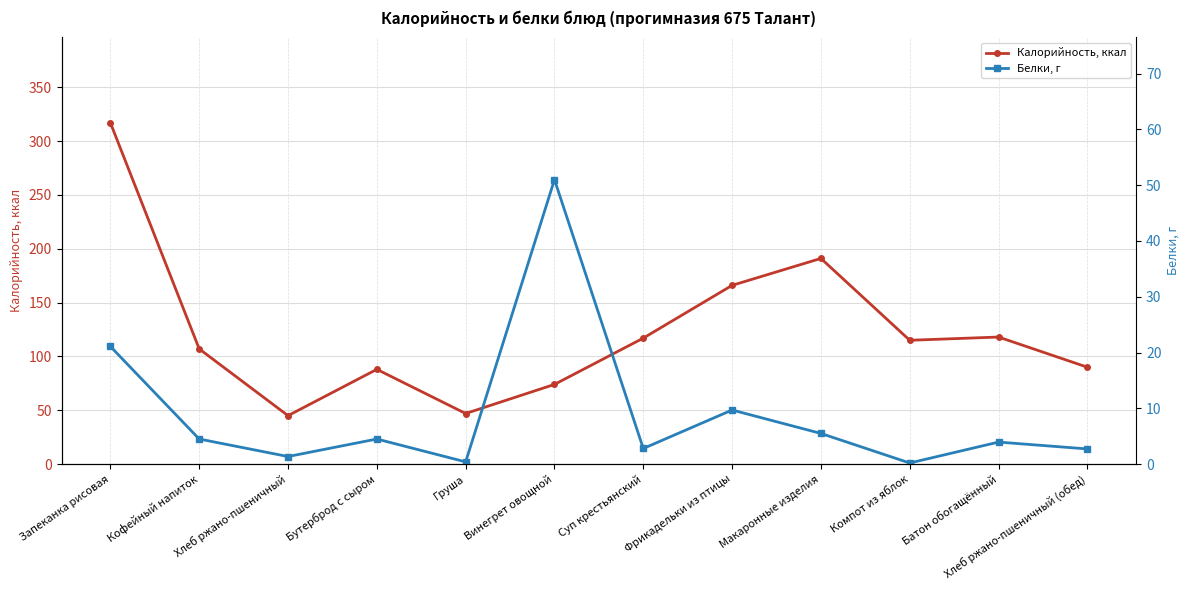

Is it true that Белки, г equals 4.5 at Бутерброд с сыром?

True